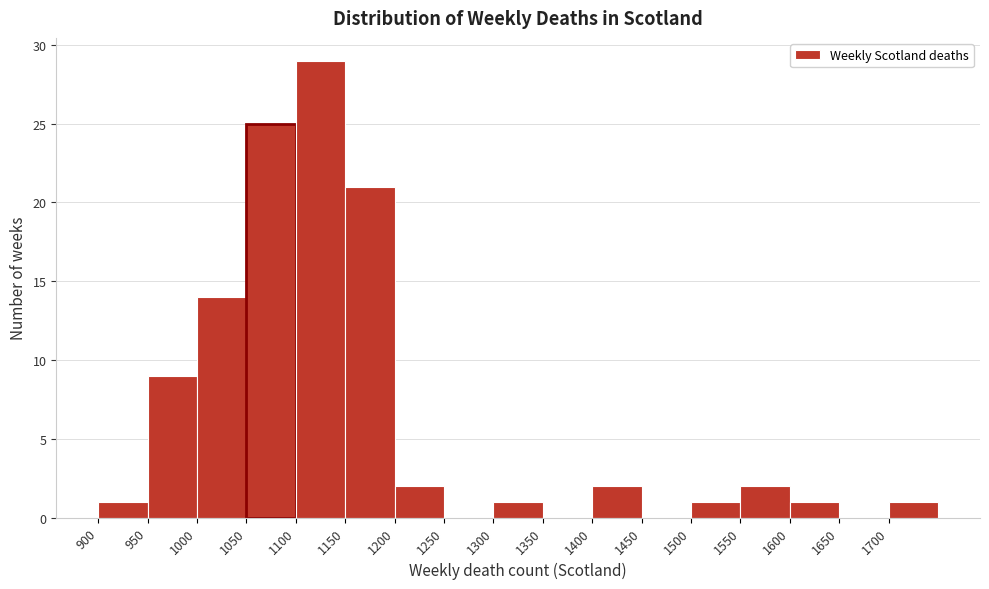

Reading left to right, list every bar in this chart as the range it spans on the x-axis followed by its height. The values are not printed on the chart, so give them approximately, as read against the axis.

900 to 950: 1
950 to 1000: 9
1000 to 1050: 14
1050 to 1100: 25
1100 to 1150: 29
1150 to 1200: 21
1200 to 1250: 2
1250 to 1300: 0
1300 to 1350: 1
1350 to 1400: 0
1400 to 1450: 2
1450 to 1500: 0
1500 to 1550: 1
1550 to 1600: 2
1600 to 1650: 1
1650 to 1700: 0
1700 to 1750: 1